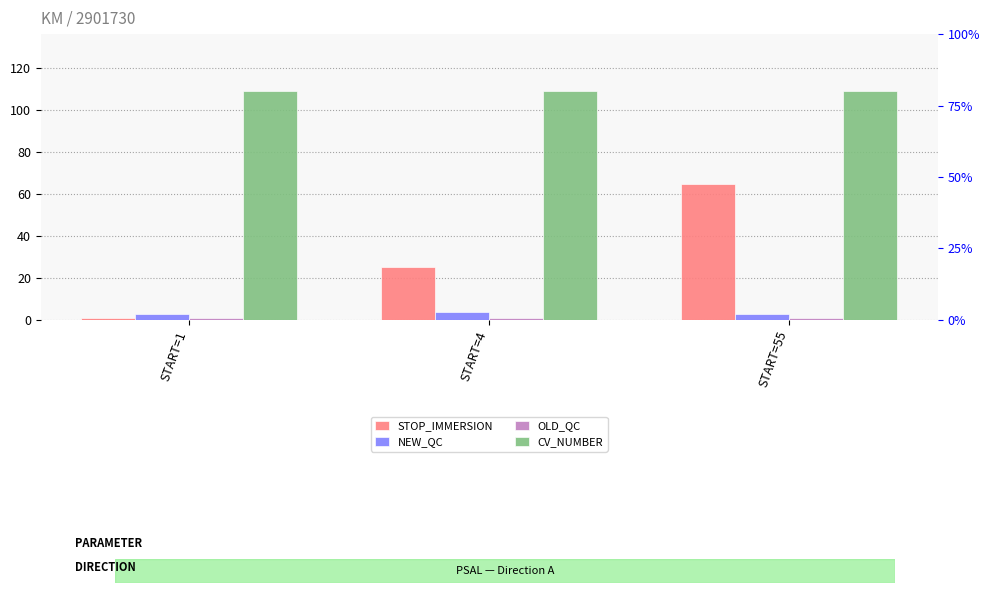

The value of OLD_QC at START=55 is 1. True or false?

True